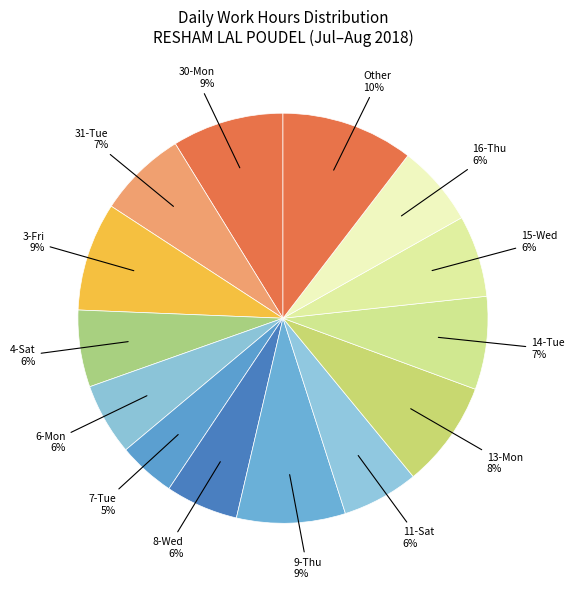

Is there any slice that represents more than half of the pie?

No